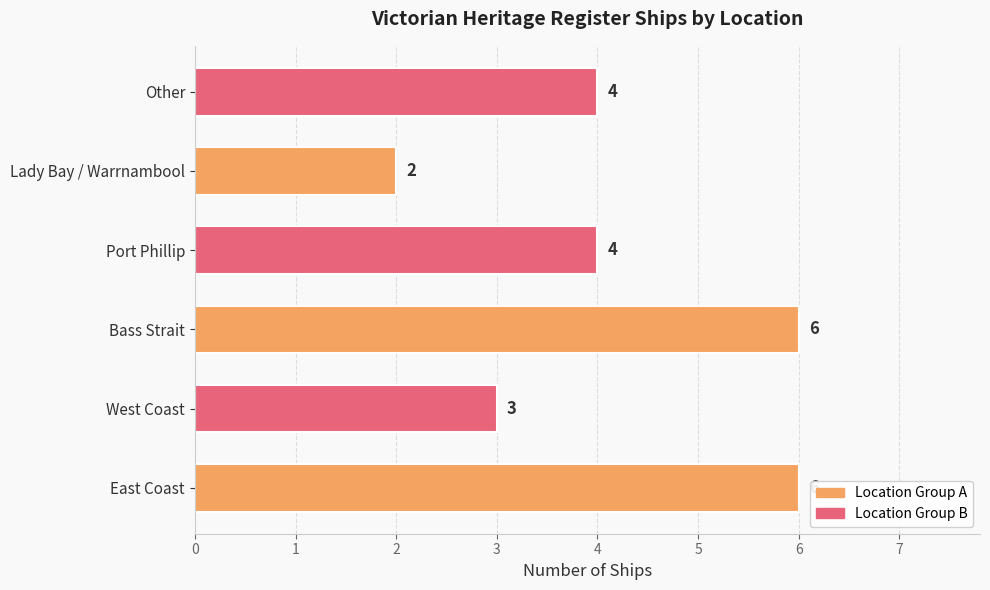

Which label corresponds to the smallest value in the chart?

Lady Bay / Warrnambool